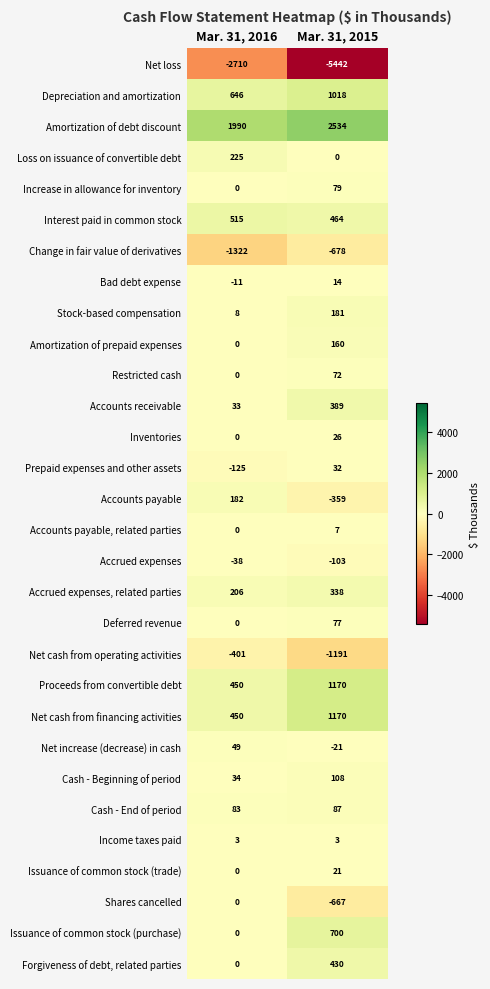

What is the difference between the highest and lowest values at Mar. 31, 2015?

7976